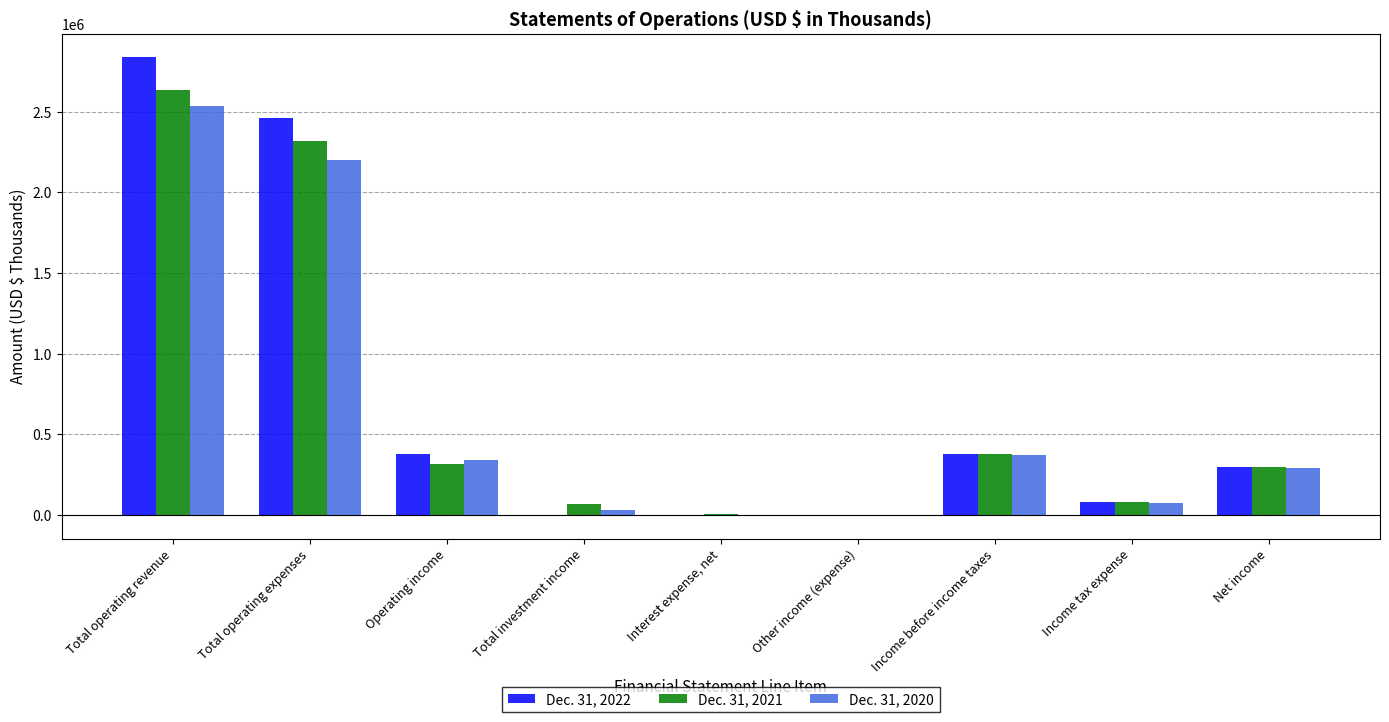

What is the spread (max minus min) of values at Total investment income?

66700